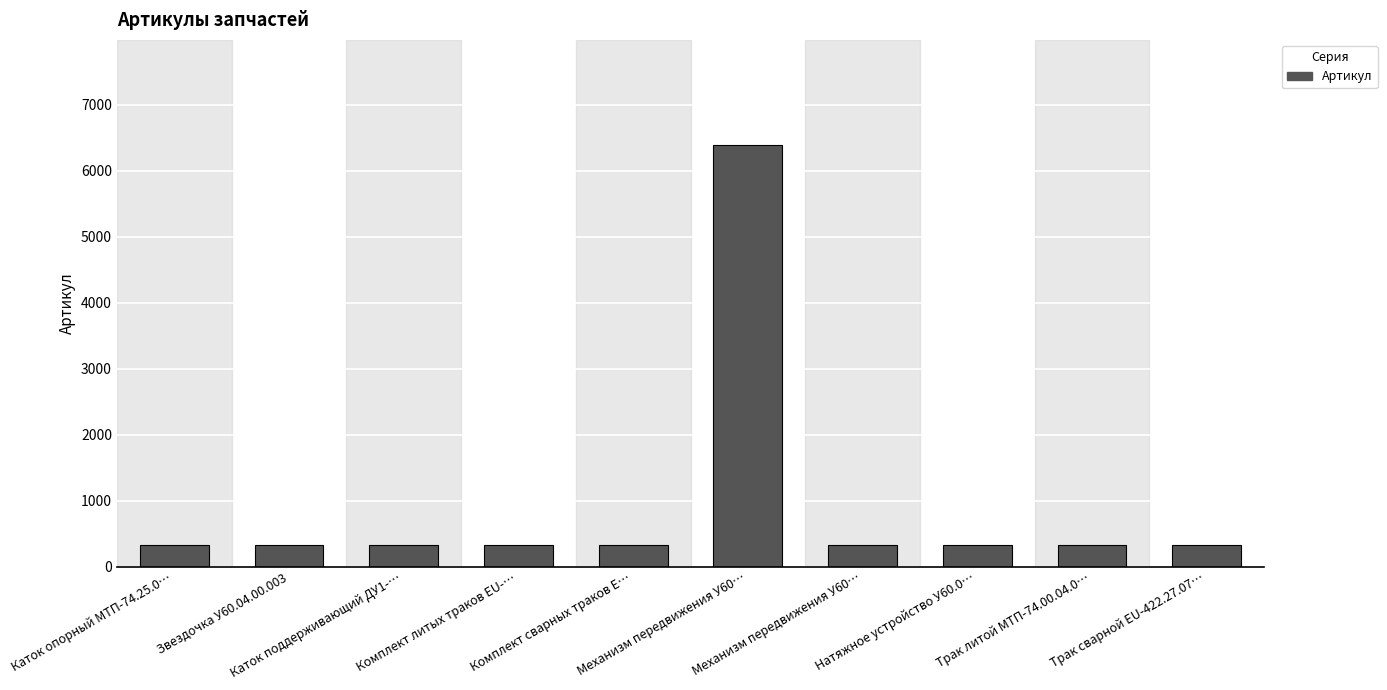

At which label does the data first exceed 327?

Механизм передвижения У60…